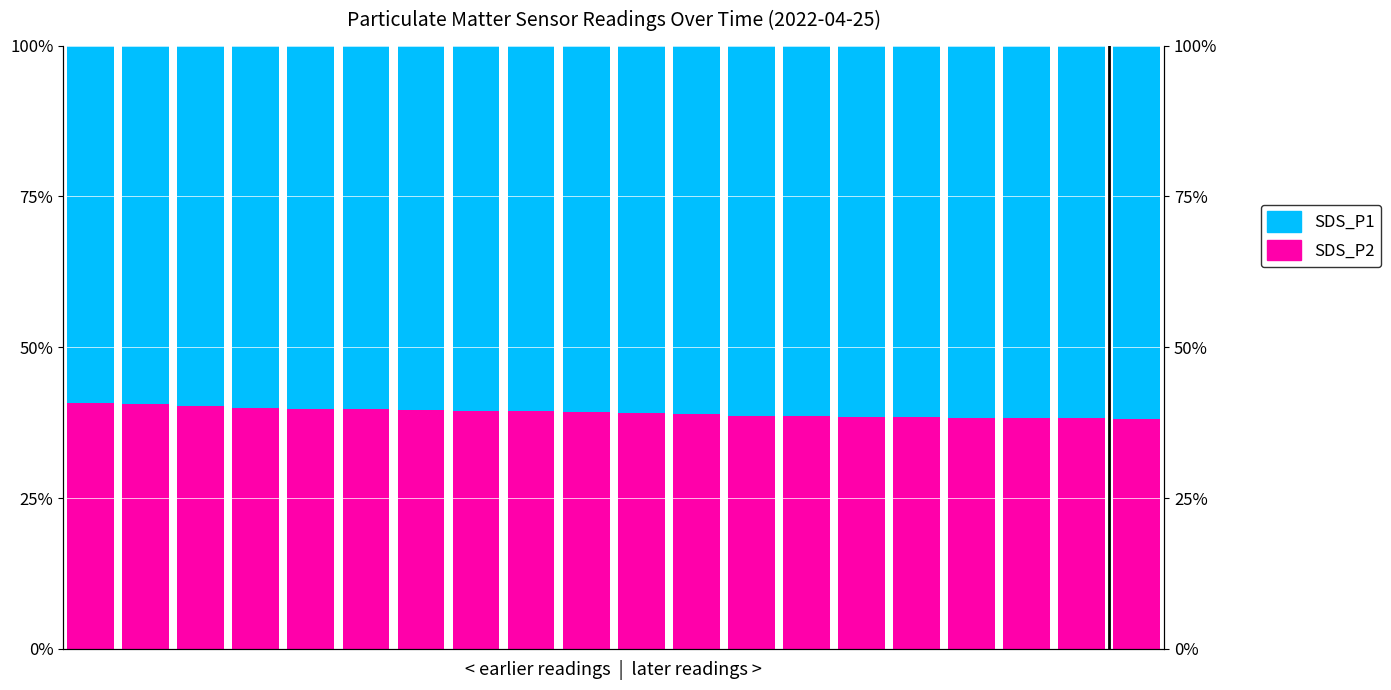

True or false: SDS_P1 has a value of 60.4 at 6.

True